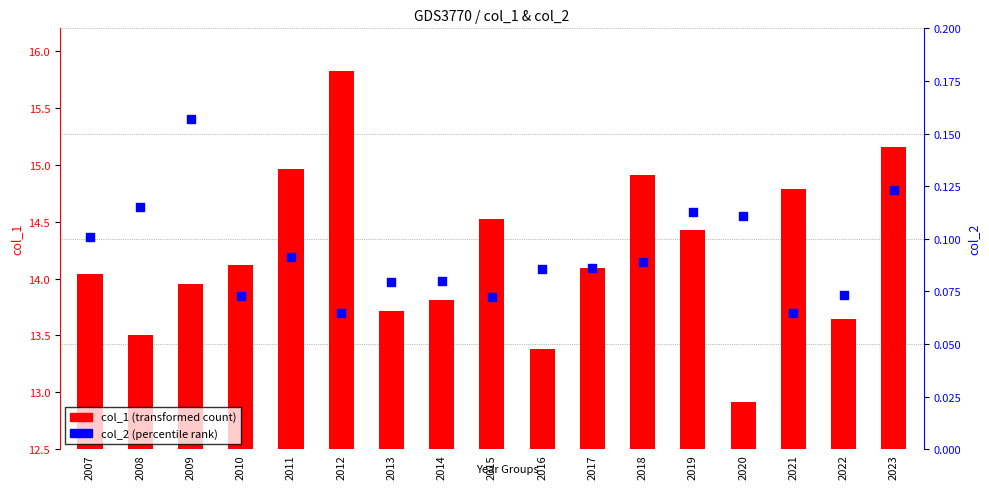

At how many categories does at least one series exceed 1?

17